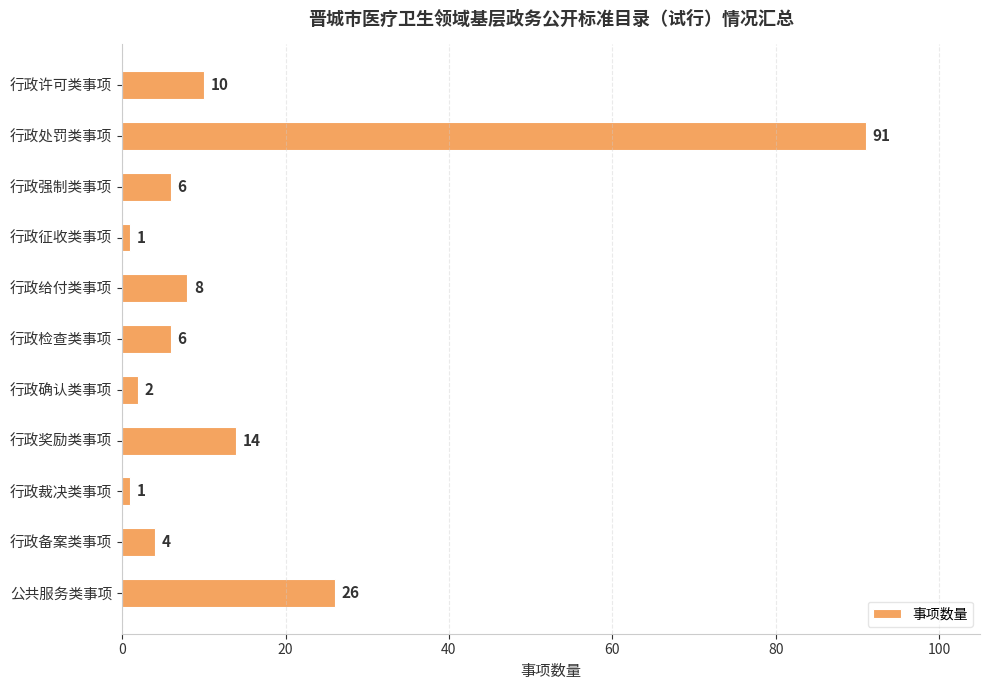

The value at 公共服务类事项 is 37. True or false?

False